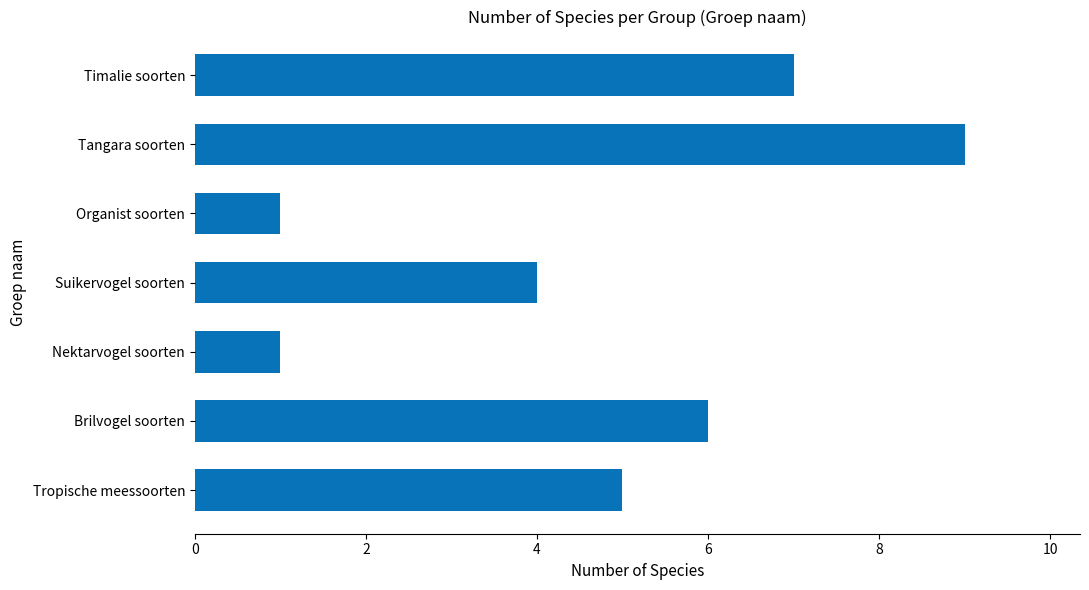

Is it true that the value at Organist soorten is 1?

True